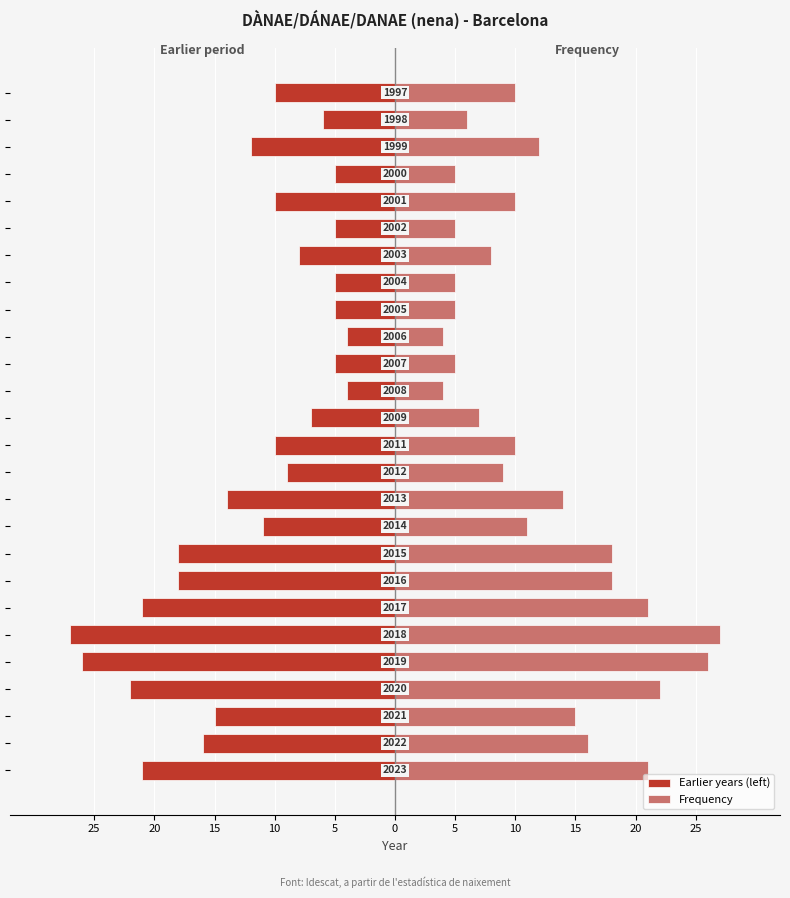

How many data points does each series have?

26